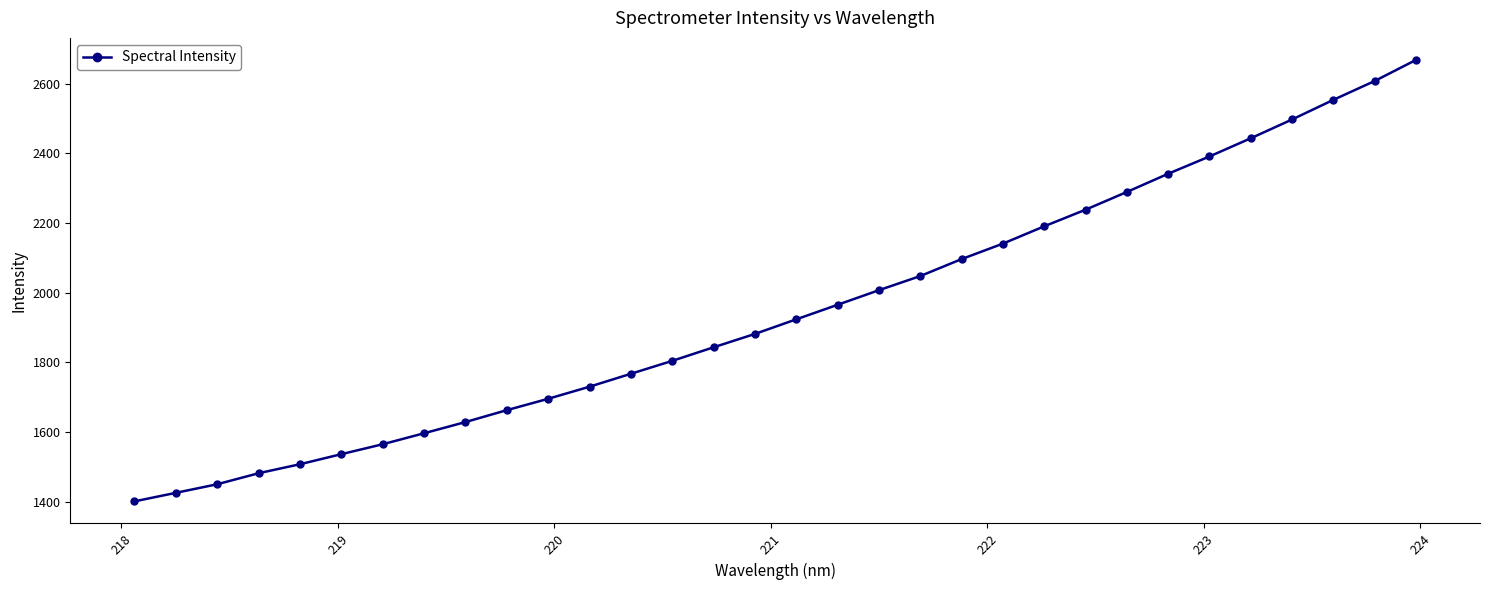

What is the value of the 15th point from the left?

1843.3